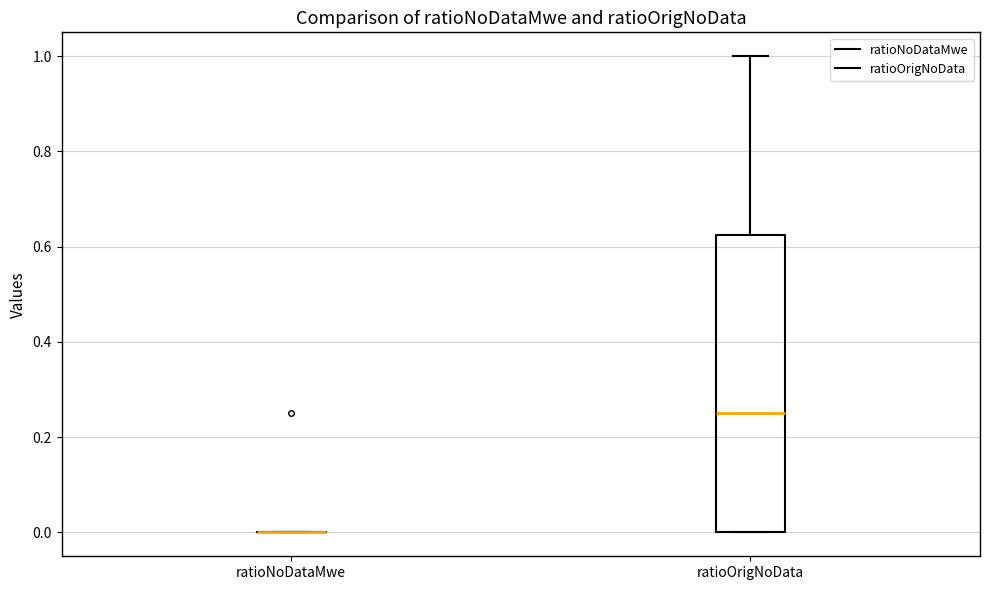

Reading left to right, transcribe this box plot: for each box, give where its median line is, the range the box spans, and where its two whiskers end, as read against the y-axis. The values are not printed on the chart, so give them approximately, as read against the axis.

ratioNoDataMwe: box collapsed to a line at 0.00, whiskers 0.00 to 0.00
ratioOrigNoData: median 0.26, box 0.00 to 0.62, whiskers 0.00 to 1.00